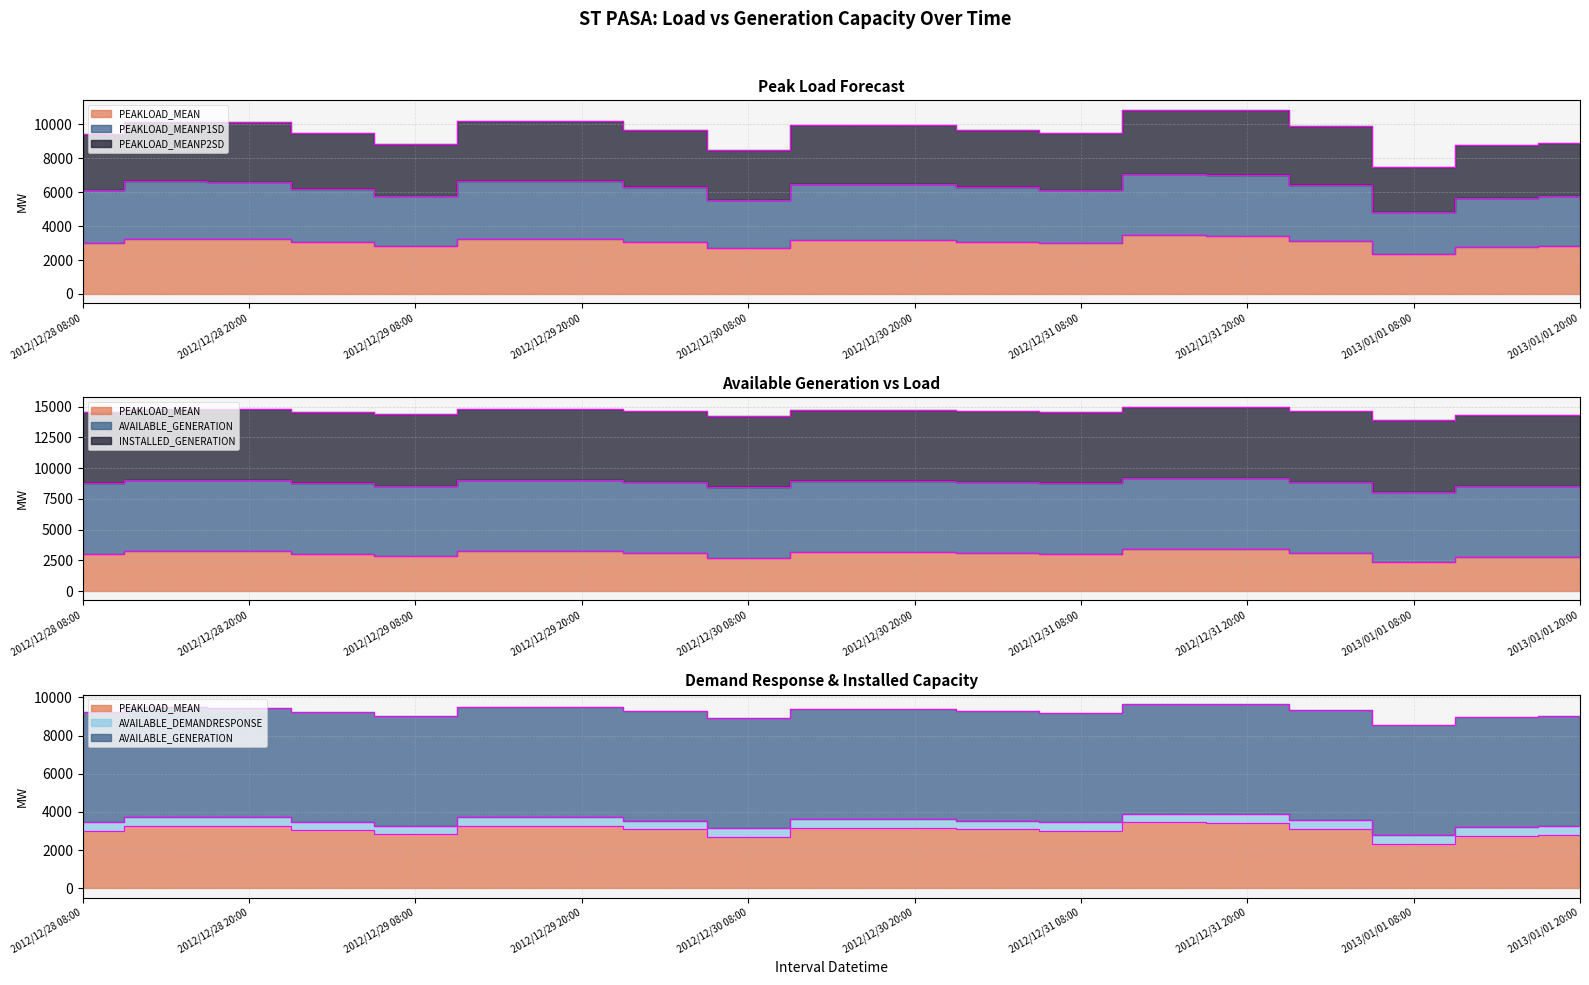

What is the difference between the PEAKLOAD_MEANP2SD values at 2012/12/28 14:00 and 2012/12/28 08:00?

739